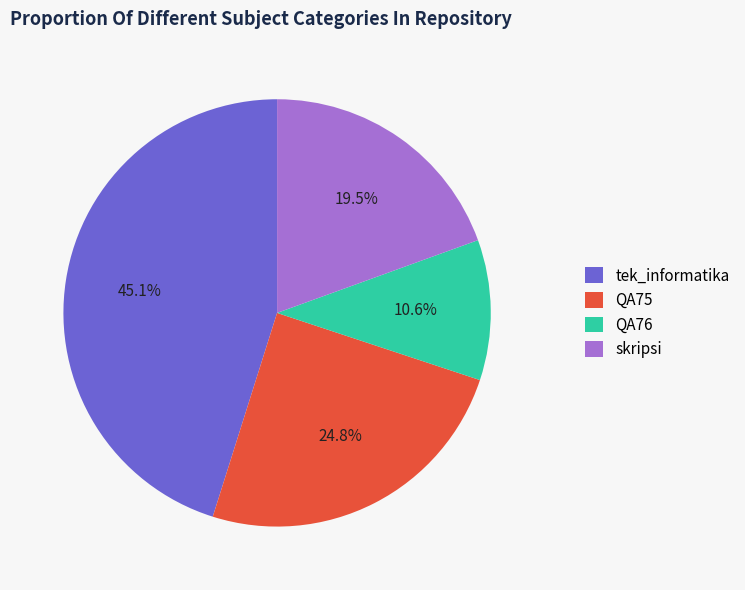

Approximately how many times larger is the value at QA75 compared to skripsi?

1.3